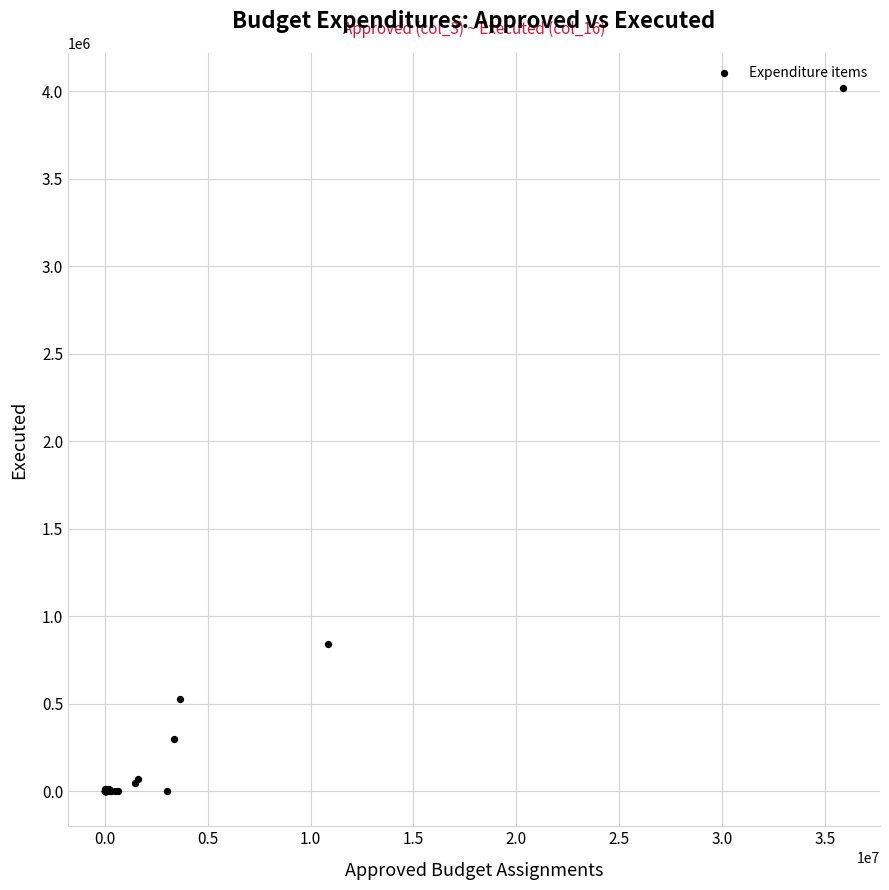

What Y value in the scatter plot is closest to 2009375?

843122.9